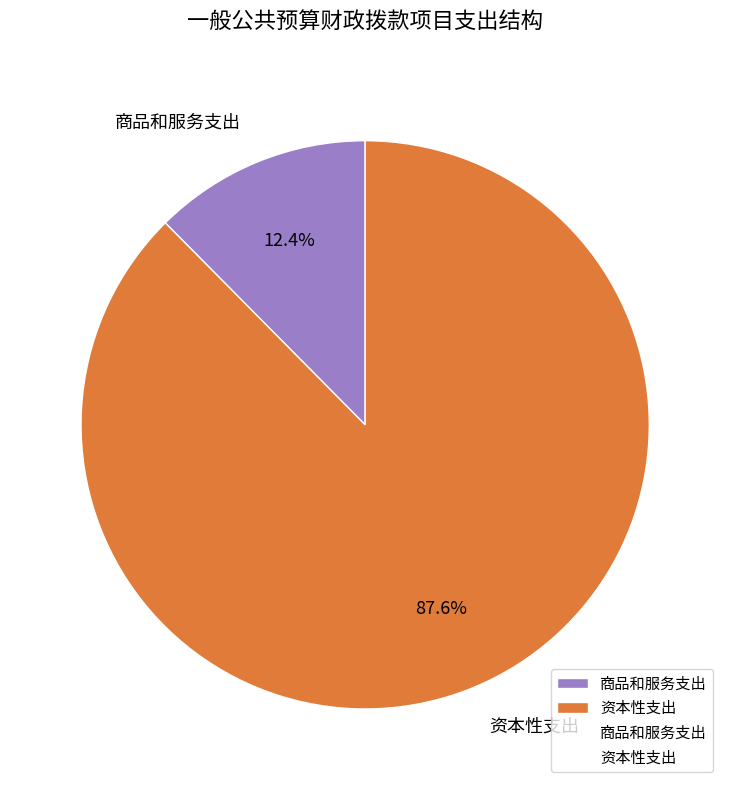

The 商品和服务支出 slice represents 12% of the pie. True or false?

True